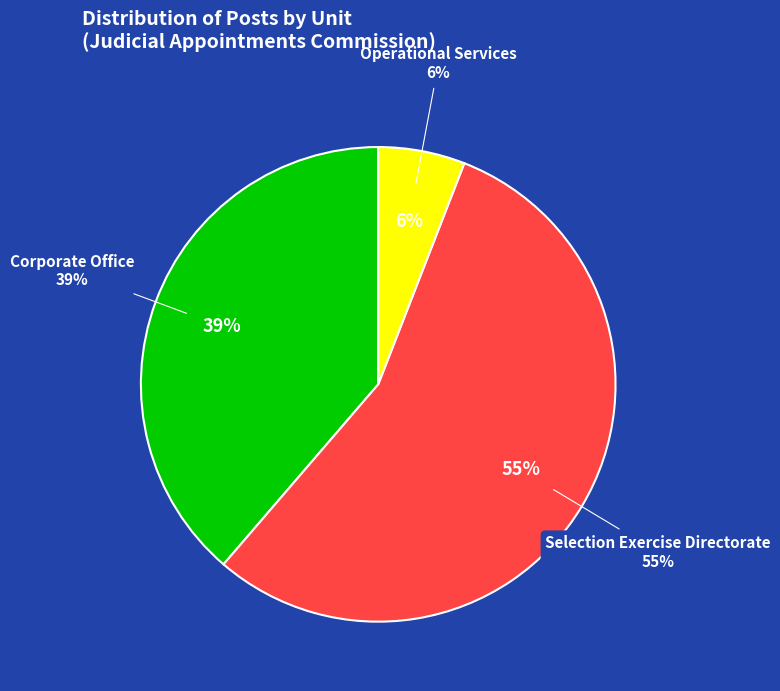

Is it true that Operational Services is 27% of the pie?

False